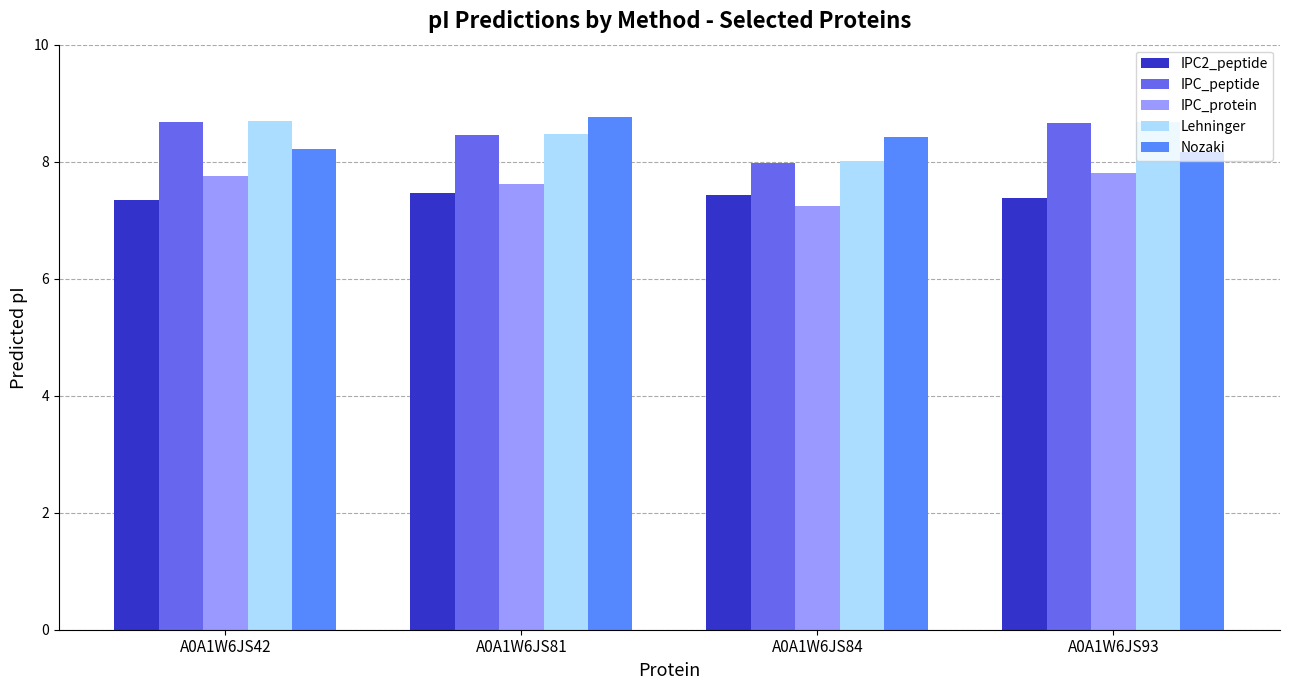

Reading left to right, list all the values displayed in this chart.

IPC2_peptide: 7.3	7.5	7.4	7.4
IPC_peptide: 8.7	8.4	8.0	8.7
IPC_protein: 7.8	7.6	7.2	7.8
Lehninger: 8.7	8.5	8.0	8.7
Nozaki: 8.2	8.8	8.4	8.2